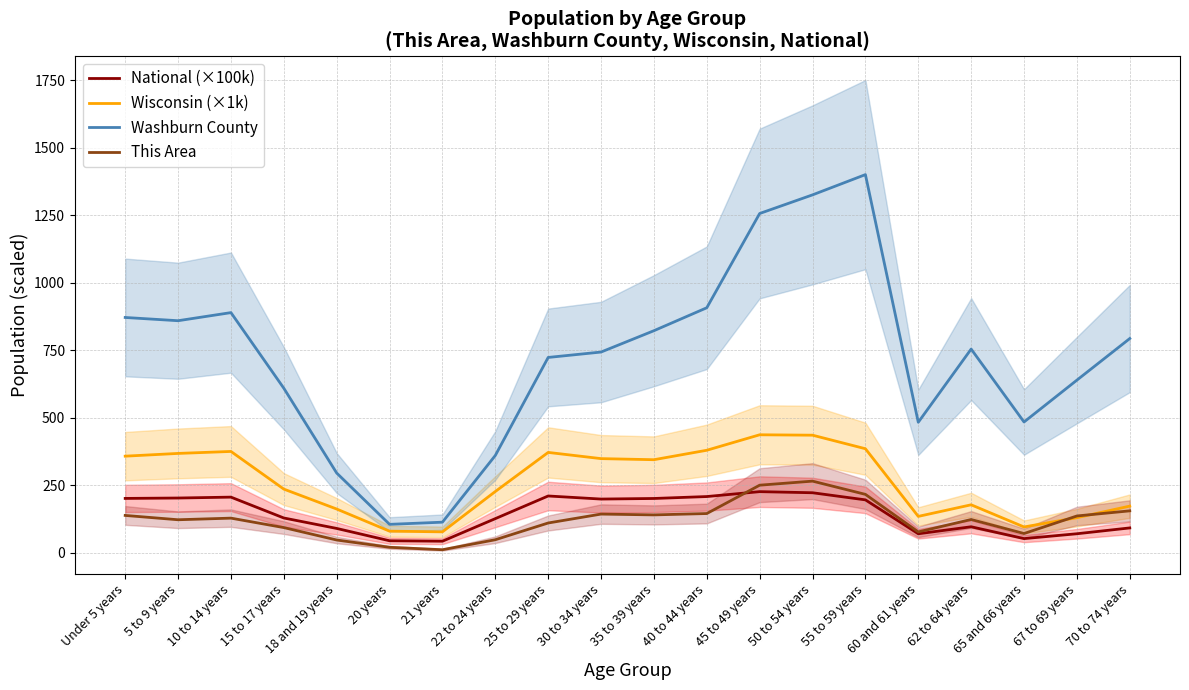

What is the difference between the highest and lowest values at 70 to 74 years?

701.2